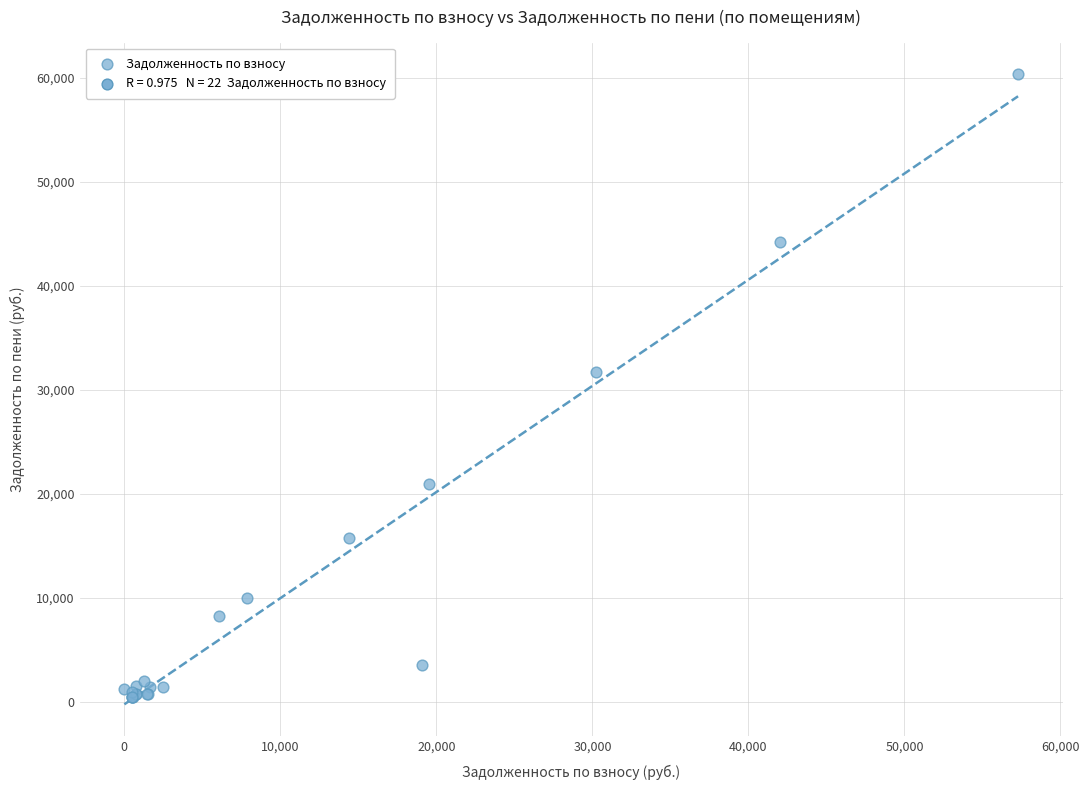

What Y value in the scatter plot is closest to 30401?

31743.6